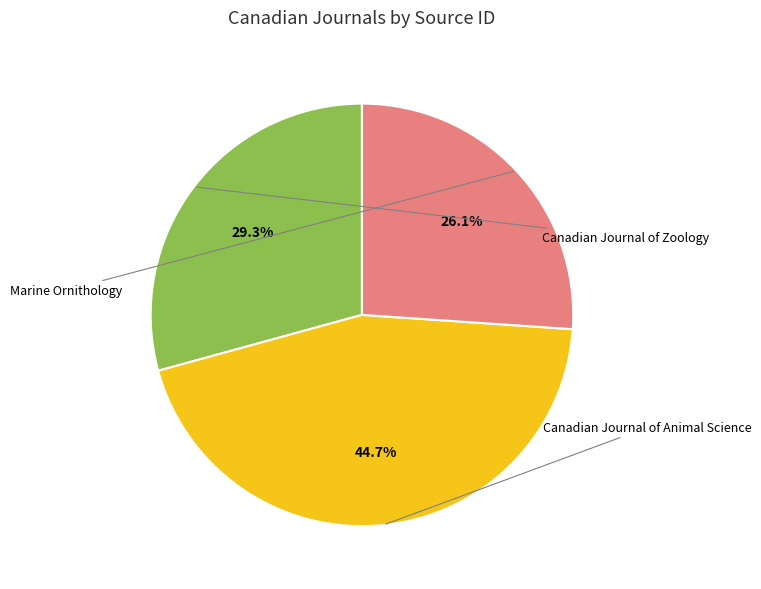

Is there a majority slice in this chart?

No